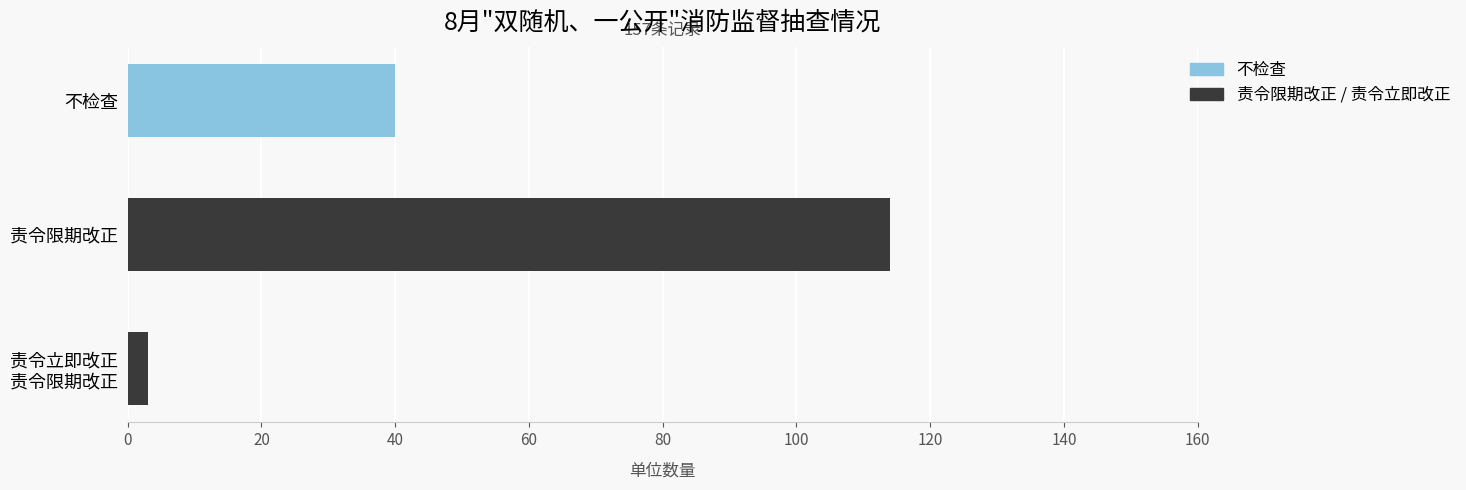

At which category is the sum across all series the highest?

责令限期改正